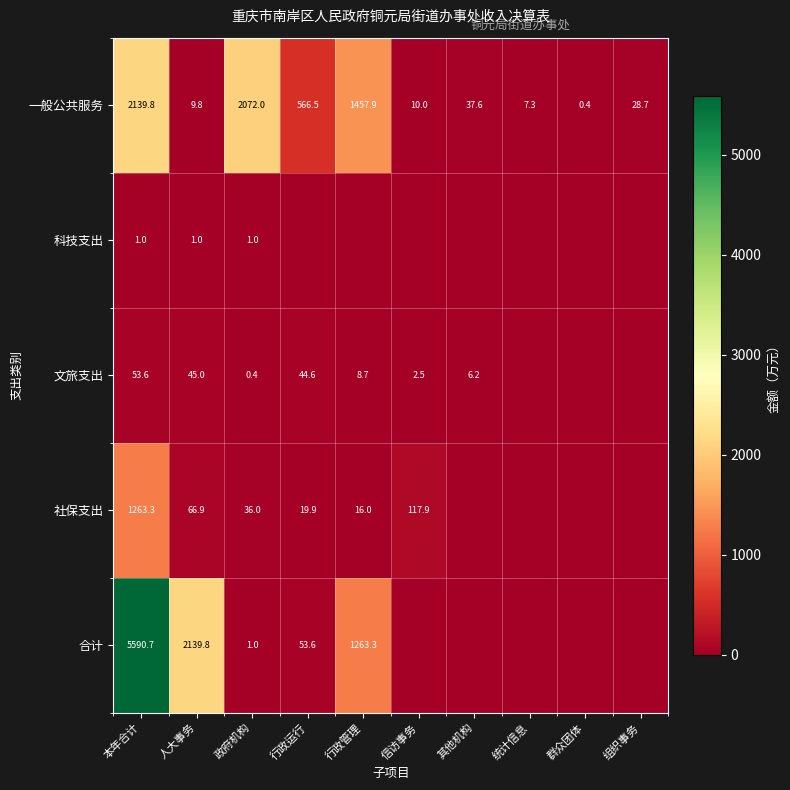

At 人大事务, list the series in order from smallest to largest.

科技支出, 一般公共服务, 文旅支出, 社保支出, 合计